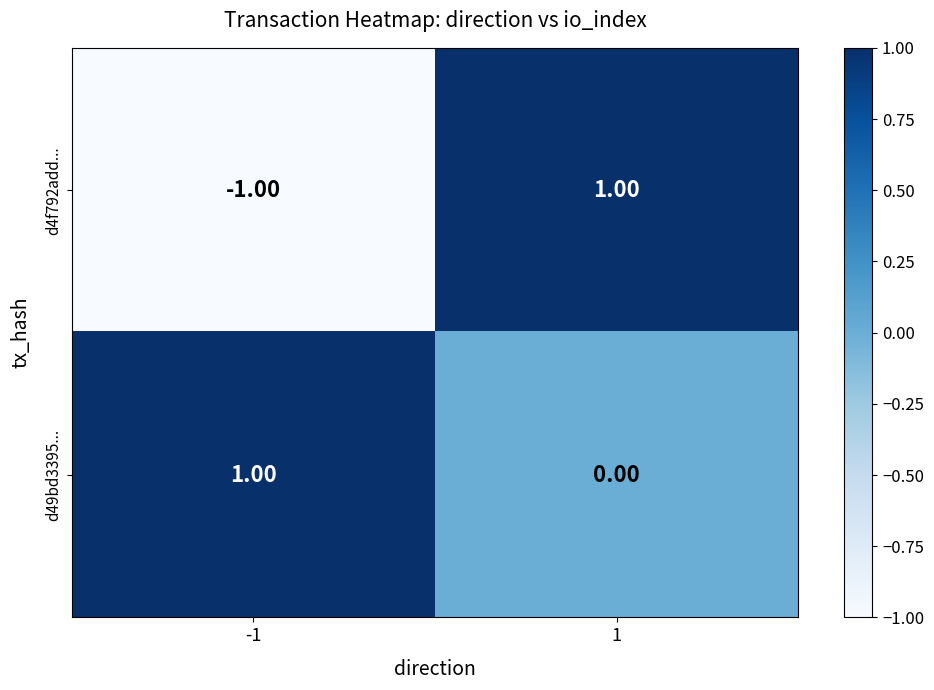

What is the greatest value displayed?

1